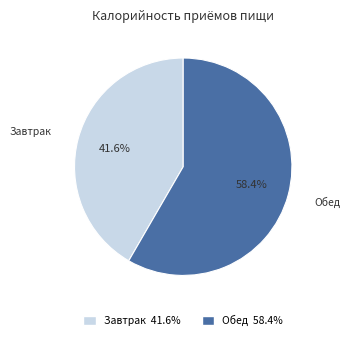

Which slice is the smallest?

Завтрак